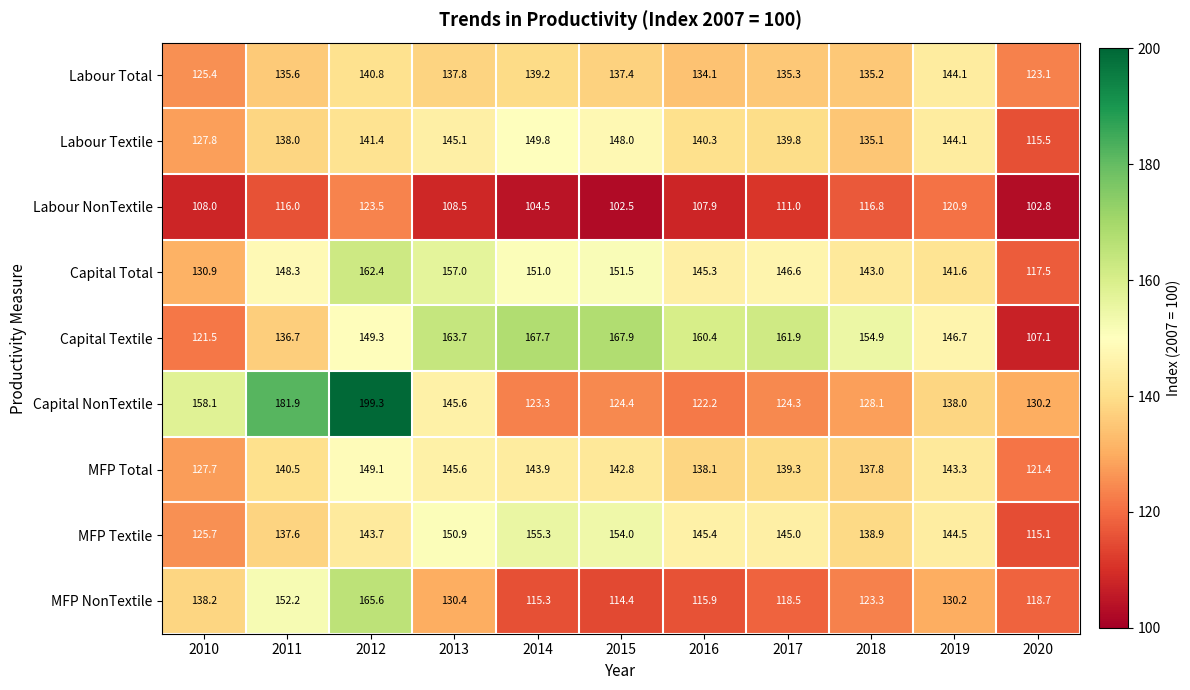

What is the sum of all Labour Textile values?

1524.9